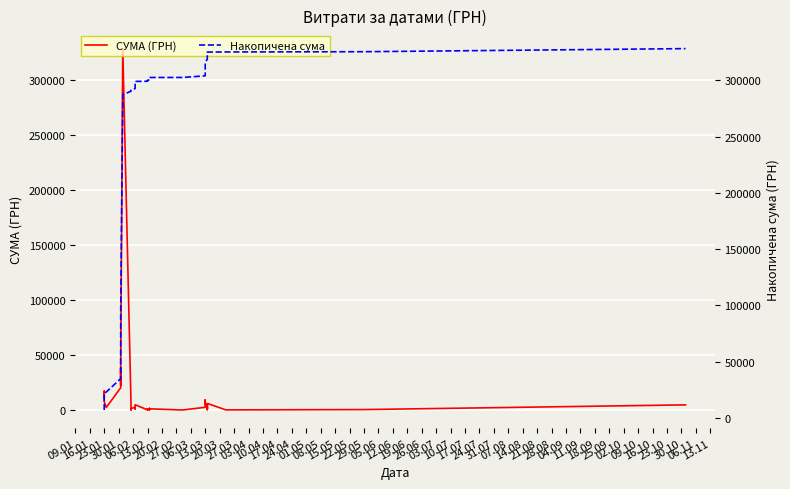

How many lines are shown in the chart?

2